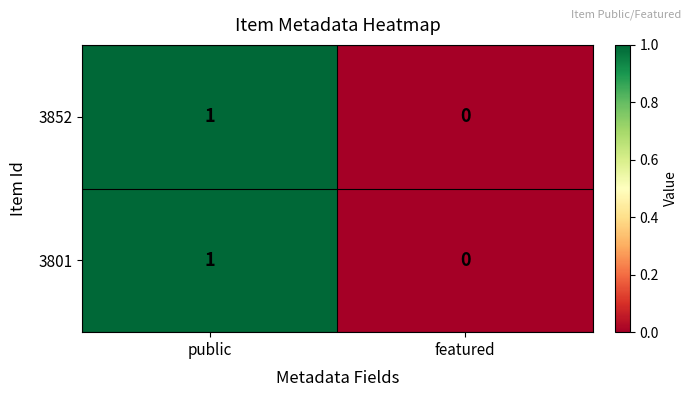

True or false: 3852 has a value of 1 at public.

True